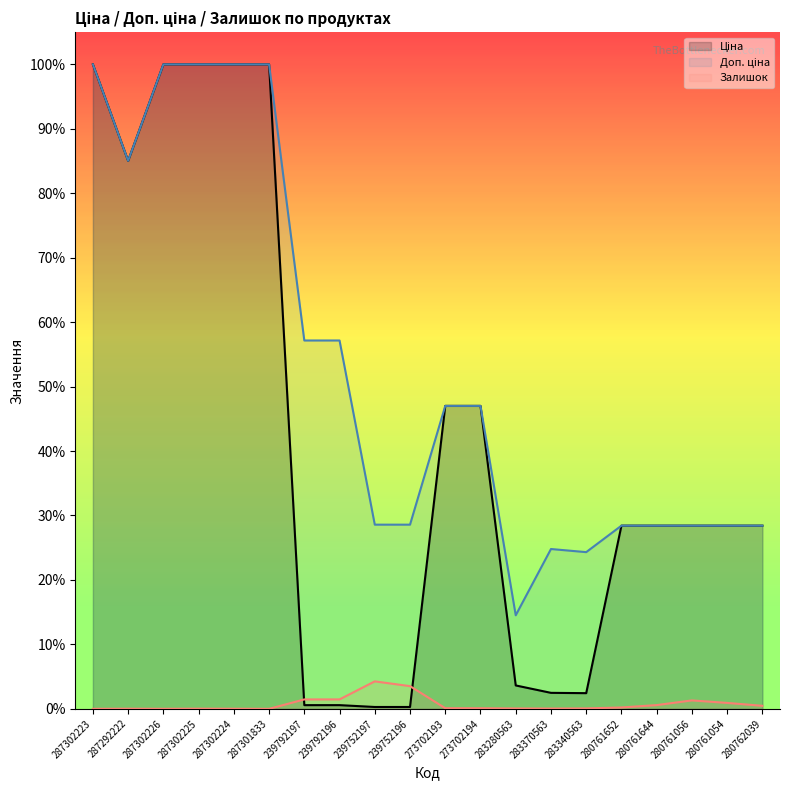

At 273702193, list the series in order from largest to smallest.

Ціна, Доп. ціна, Залишок